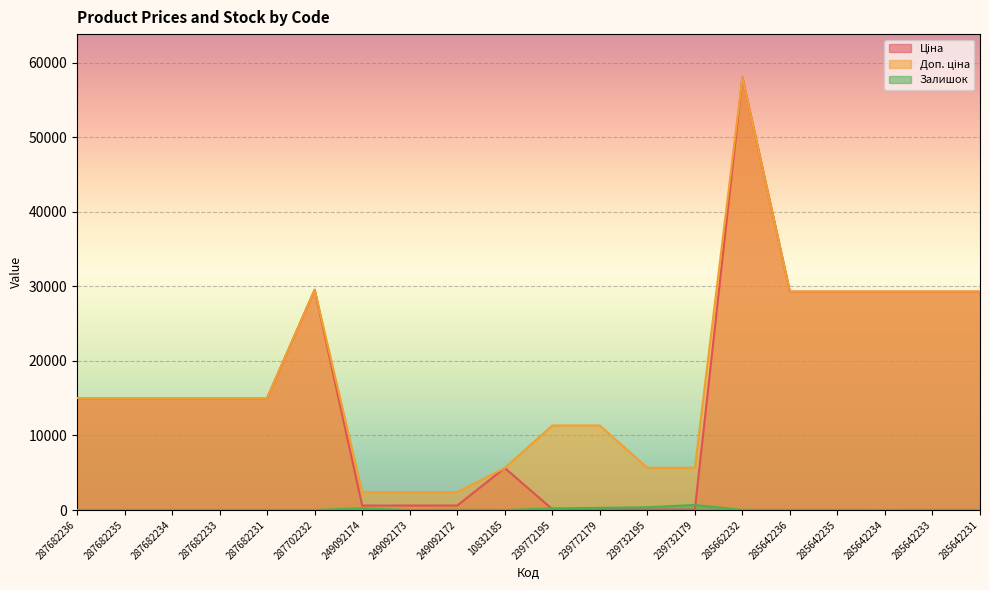

Rank the series by their maximum value, from lowest to highest.

Залишок, Ціна, Доп. ціна